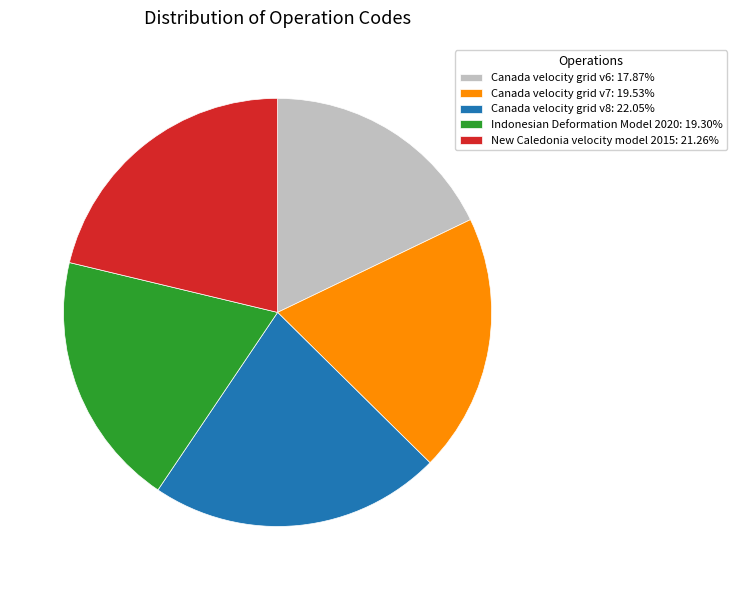

Is Canada velocity grid v7 the majority of the pie?

No